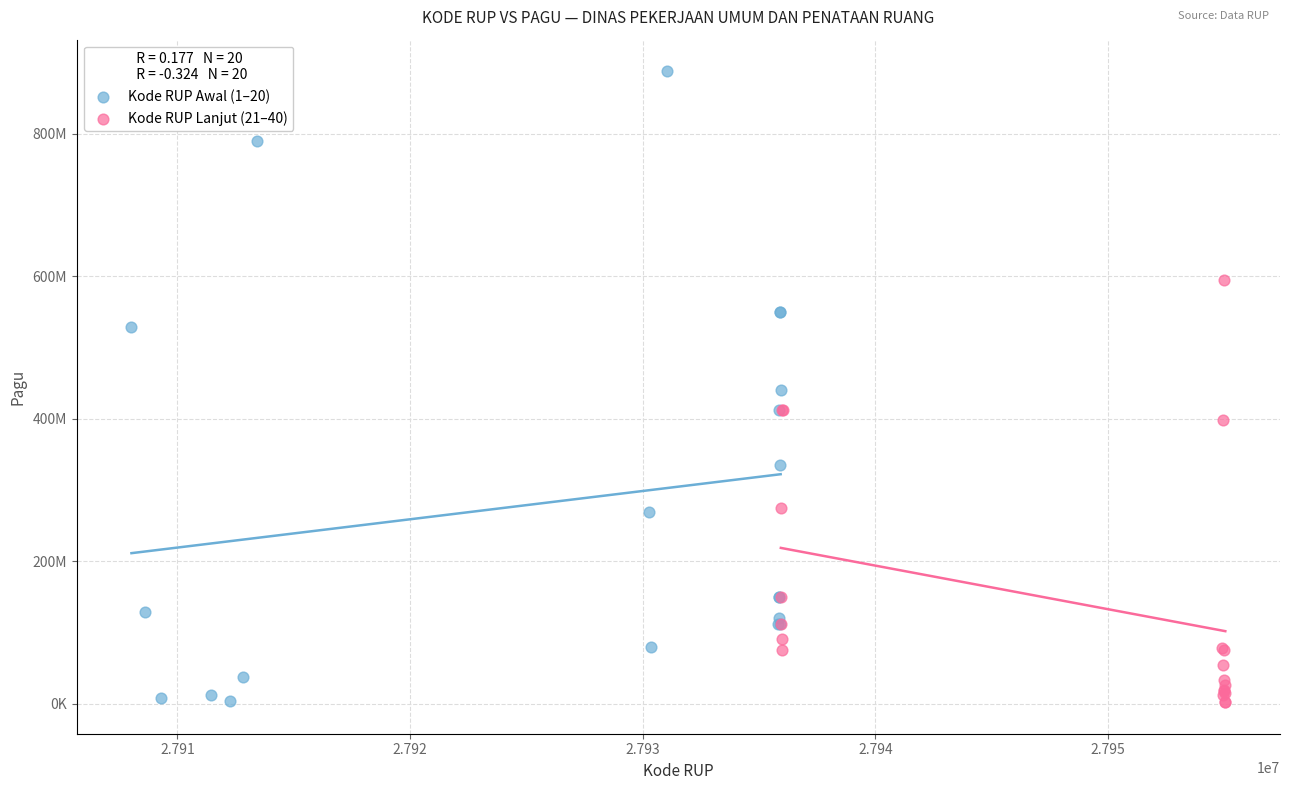

What are all the series names shown in the legend?

Kode RUP Awal (1–20), Kode RUP Lanjut (21–40)